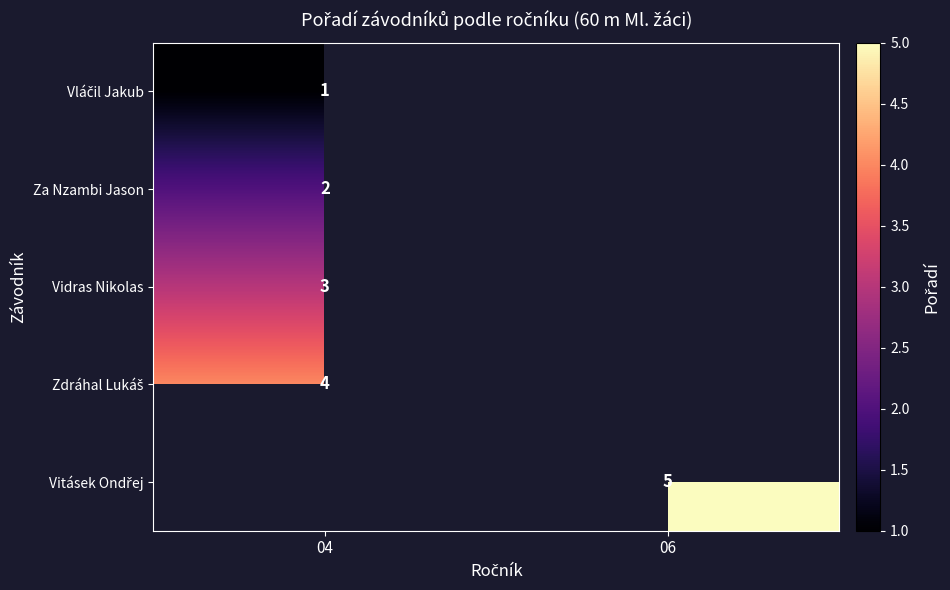

Between 06 and 04, which is larger?

04